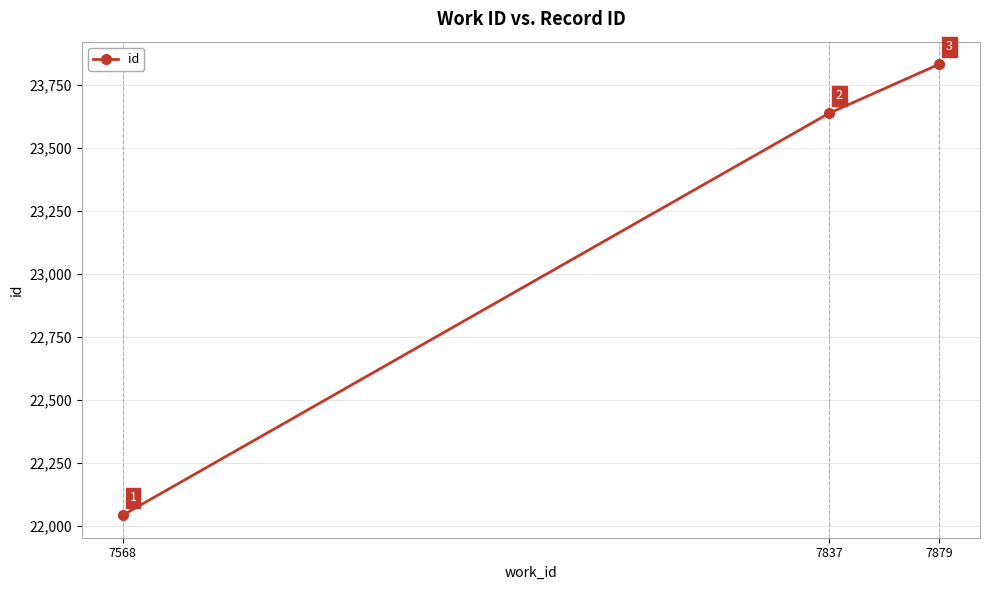

How many values are between 22043 and 23833?

3